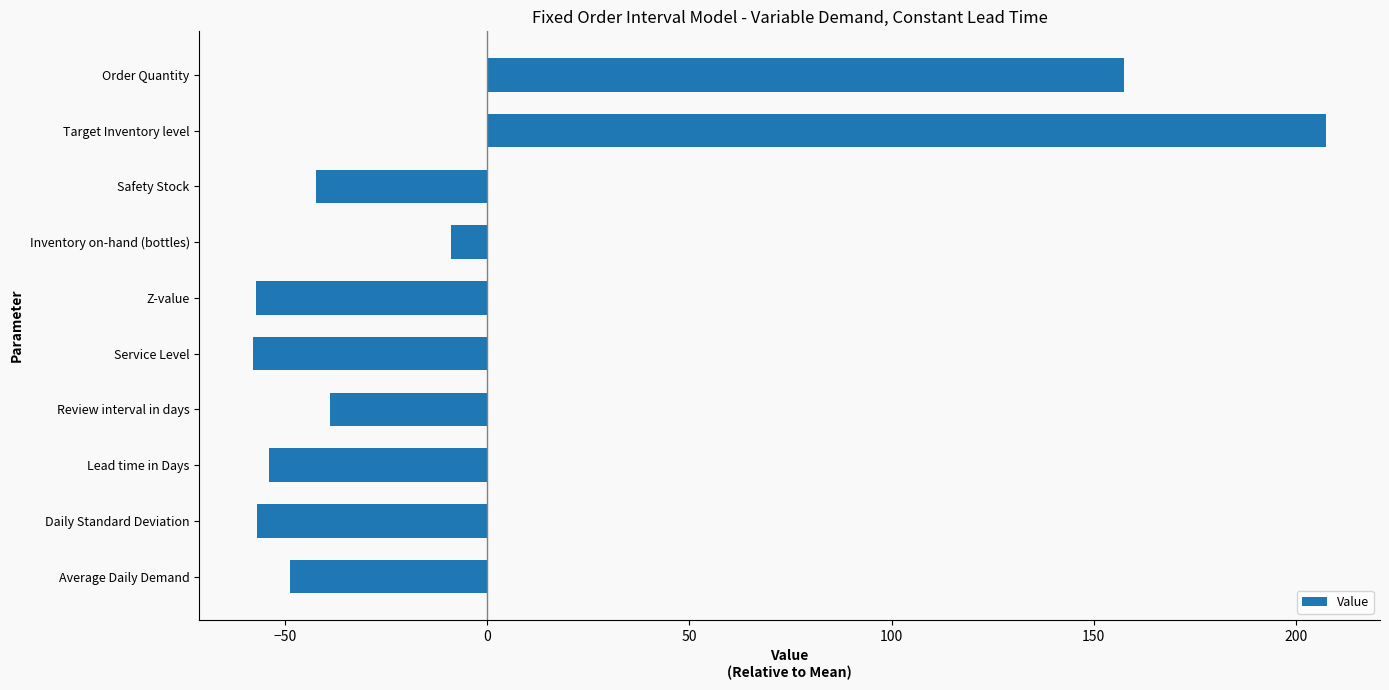

Does the chart contain any negative values?

Yes